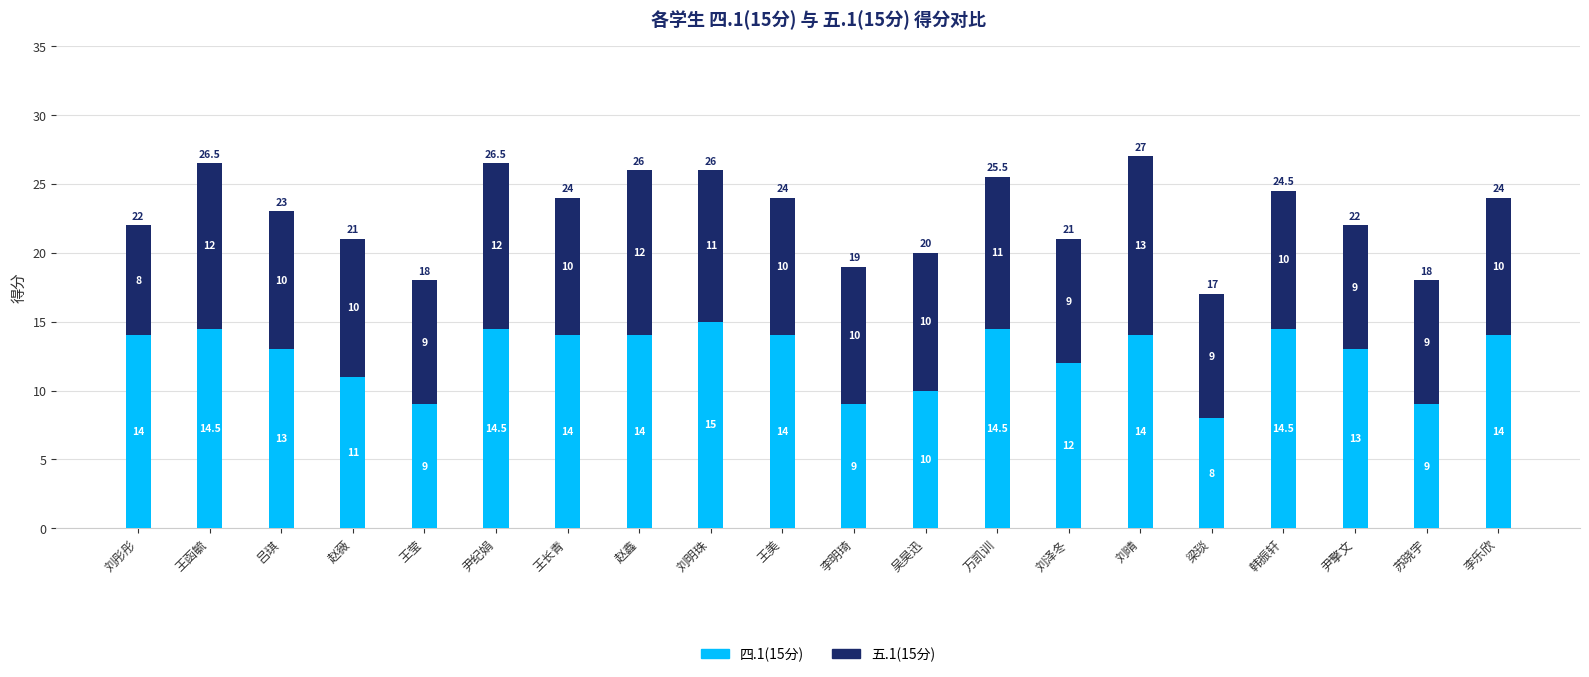

Read the 四.1(15分) value at 李明琦.

9.0